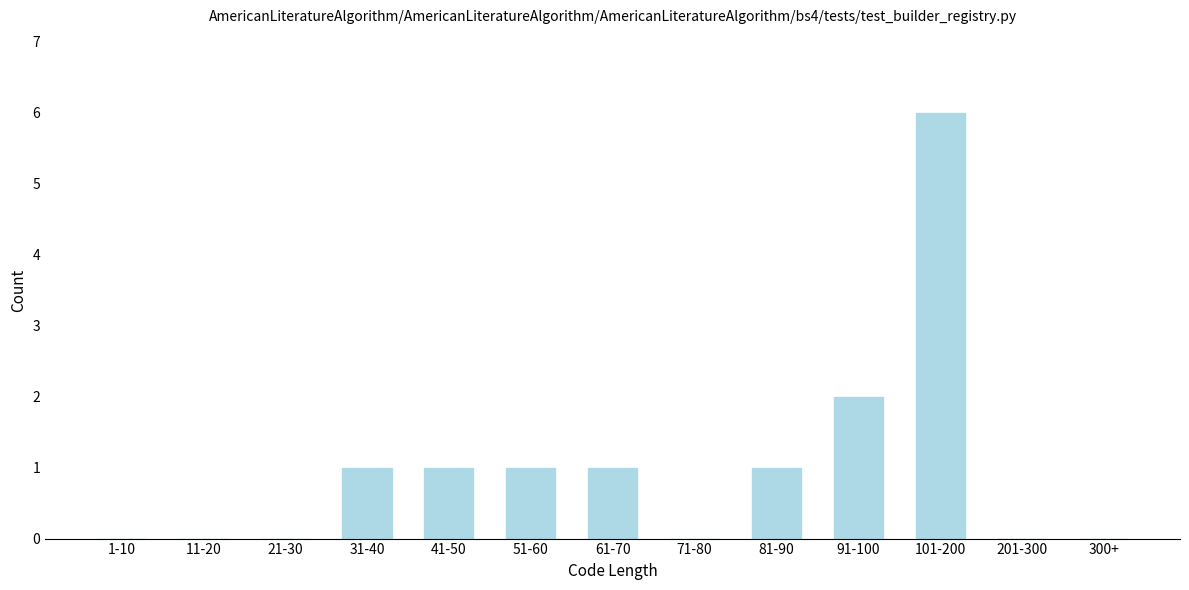

Reading left to right, transcribe all the data shown in this chart.

1-10=0	11-20=0	21-30=0	31-40=1	41-50=1	51-60=1	61-70=1	71-80=0	81-90=1	91-100=2	101-200=6	201-300=0	300+=0